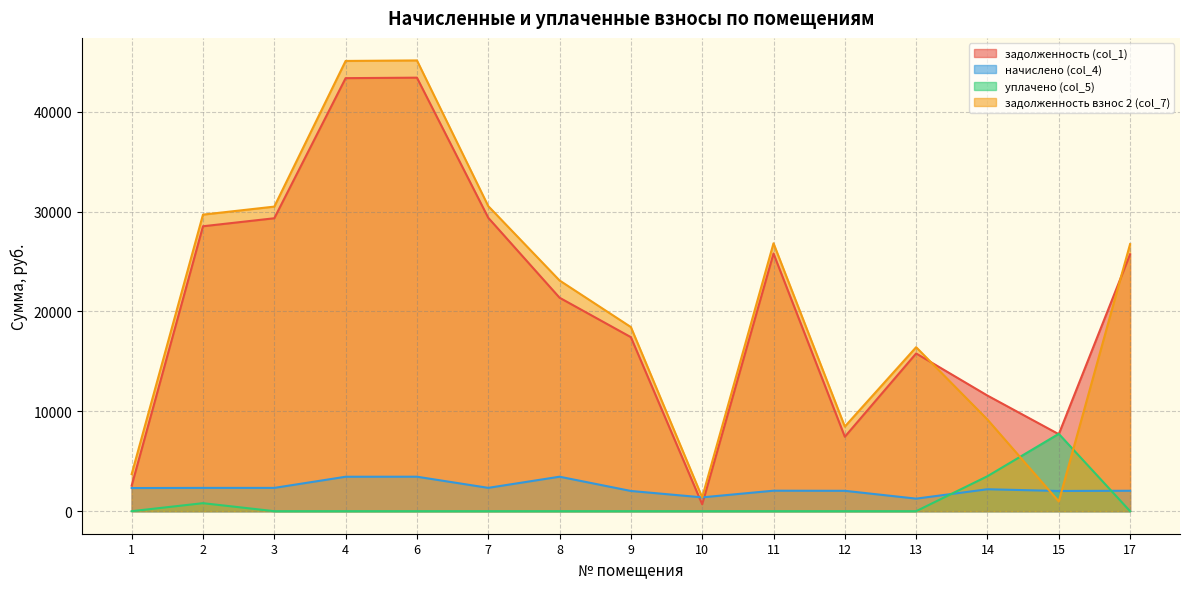

Reading left to right, what are all the values shown in this chart?

задолженность (col_1): 2556.3	28523.2	29324.8	43349.6	43398.8	29373.7	21369.5	17421.3	692.2	25793.9	7452.0	15790.1	11574.3	7707.3	25715.6
начислено (col_4): 2316.6	2332.2	2332.2	3447.6	3451.5	2336.1	3451.5	2024.1	1384.5	2051.4	2039.7	1255.8	2195.7	2024.1	2045.2
уплачено (col_5): 0.0	801.6	0.0	0.0	0.0	0.0	0.0	0.0	0.0	0.0	0.0	0.0	3500.0	7743.1	0.0
задолженность взнос 2 (col_7): 3714.6	29689.3	30490.9	45073.4	45124.5	30541.7	23095.2	18433.4	1384.5	26819.6	8471.9	16418.0	9172.1	976.2	26738.2